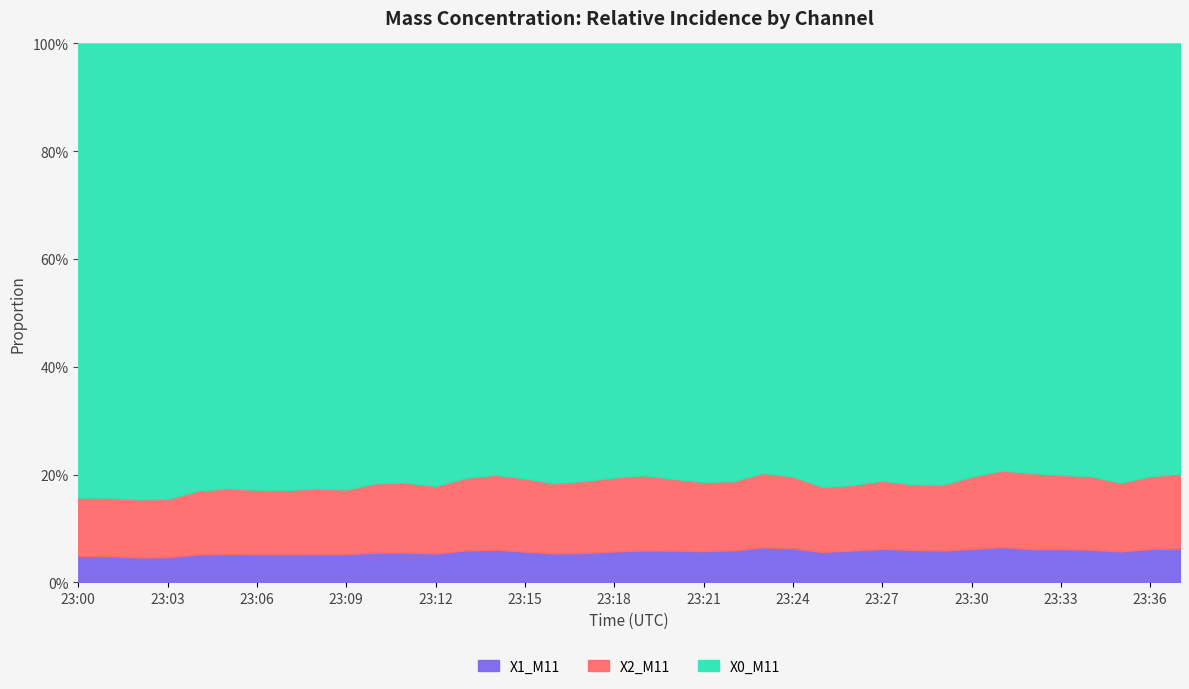

True or false: X2_M11 has more than 1 interior local peaks.

True